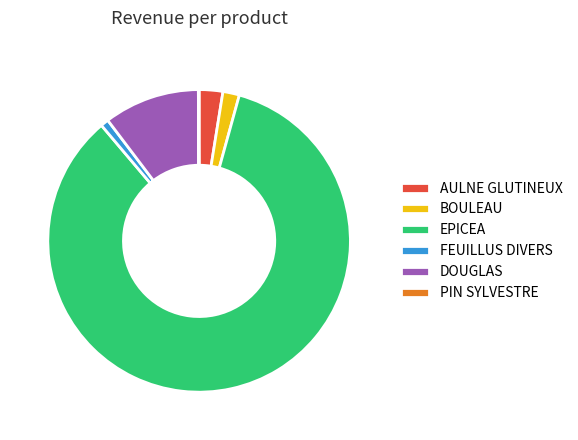

Which category has the biggest portion of the pie?

EPICEA